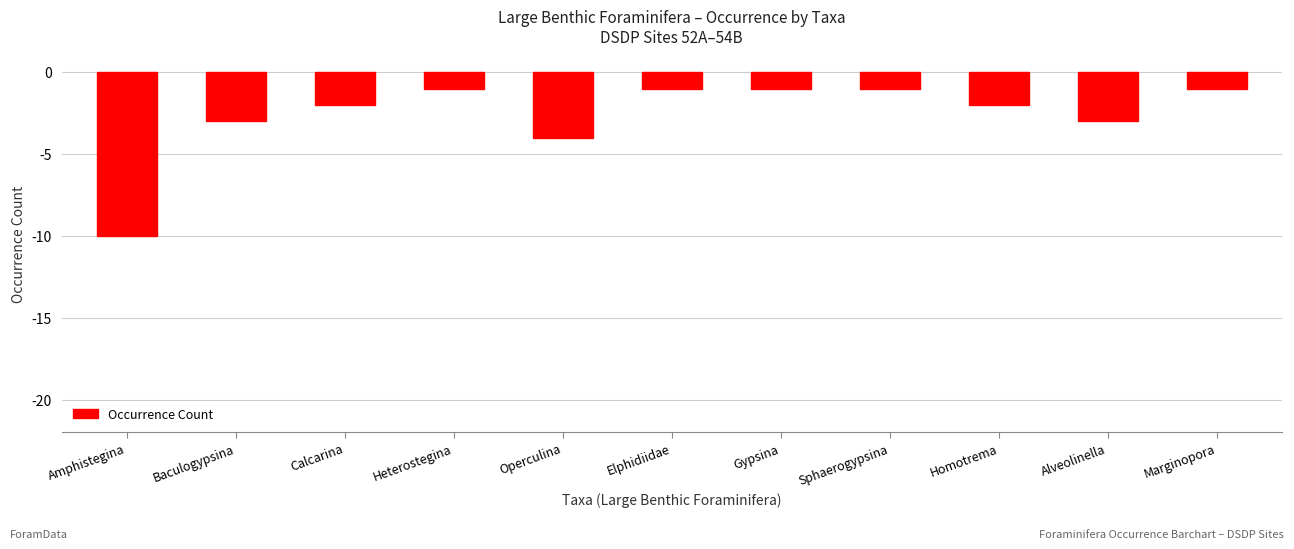

How many bars are there in total?

11